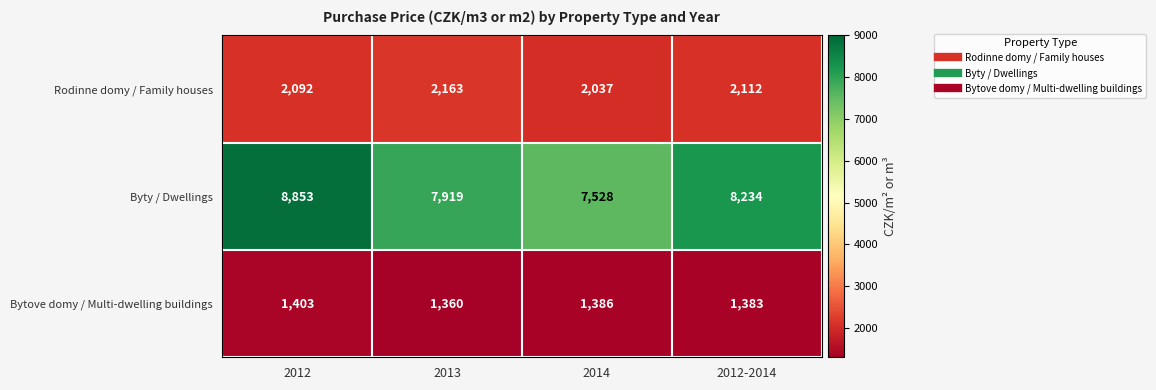

The value of Byty / Dwellings at 2014 is 7528. True or false?

True